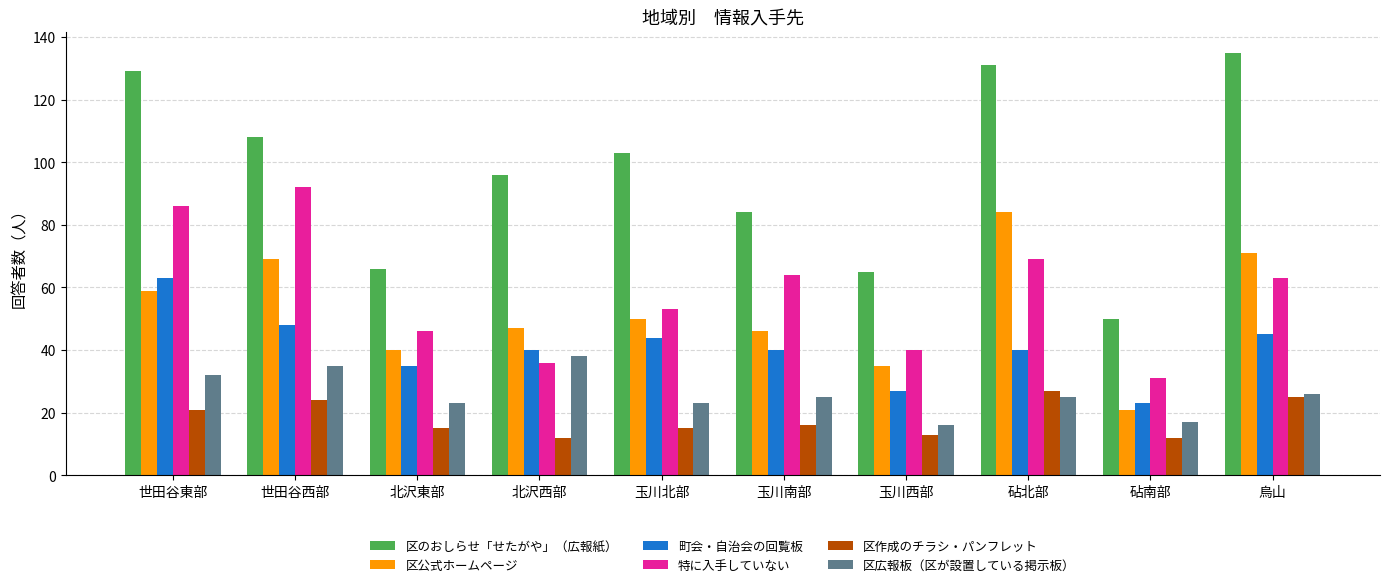

How many groups of bars are there?

10